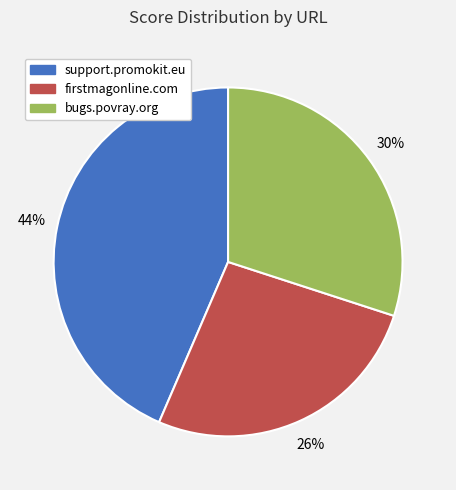

What percentage is the firstmagonline.com slice, to the nearest percent?

26%